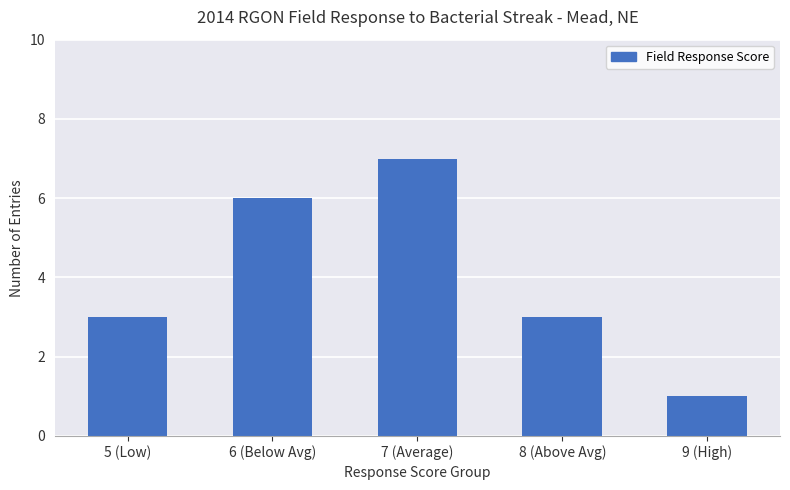

What value does the data have at 5 (Low)?

3